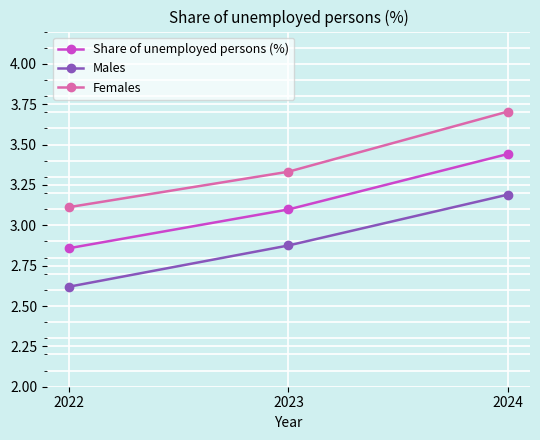

What is the difference between the highest and lowest values at 2023?

0.5